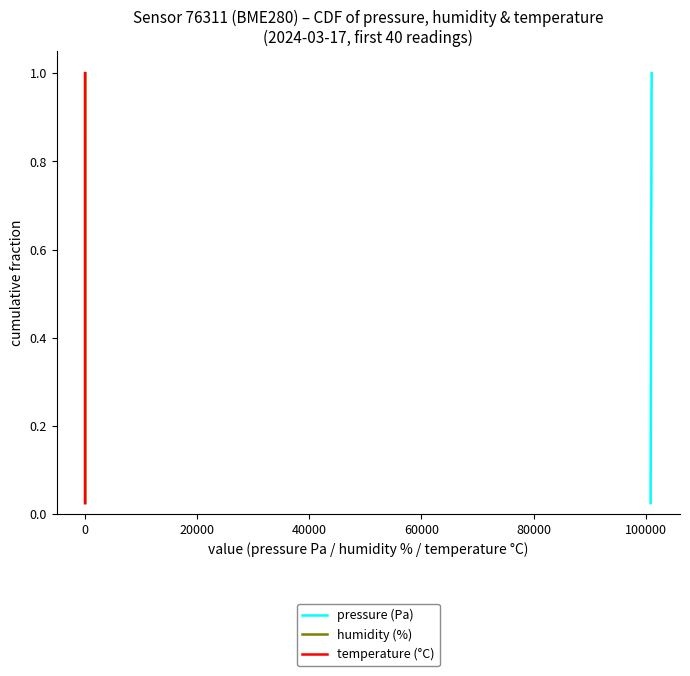

True or false: temperature (°C) has more than 0 points higher than both neighbors.

False